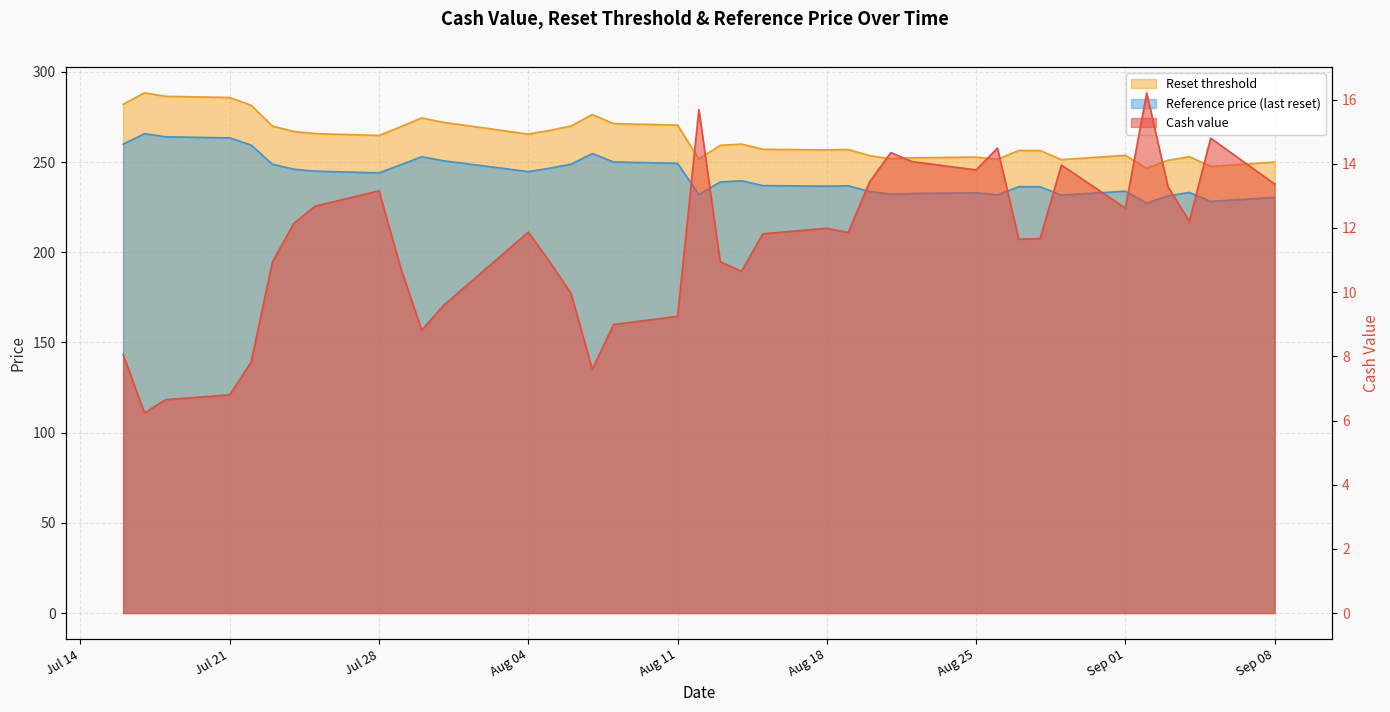

At 2025-08-06, list the series in order from smallest to largest.

Cash value, Reference price (last reset), Reset threshold